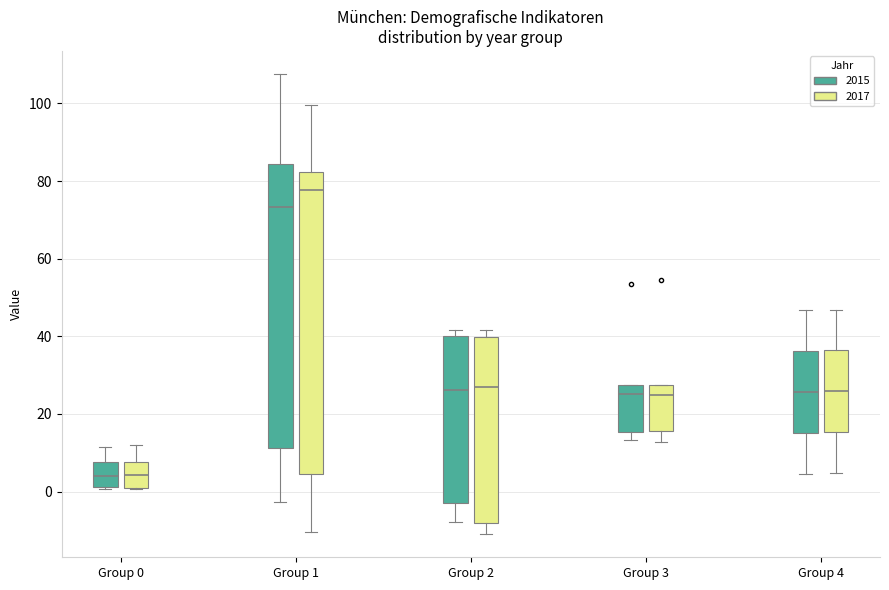

Where does the upper whisker of the box for Group 4 (2017) end on the y-axis? The values are not printed on the chart, so give them approximately, as read against the axis.

46